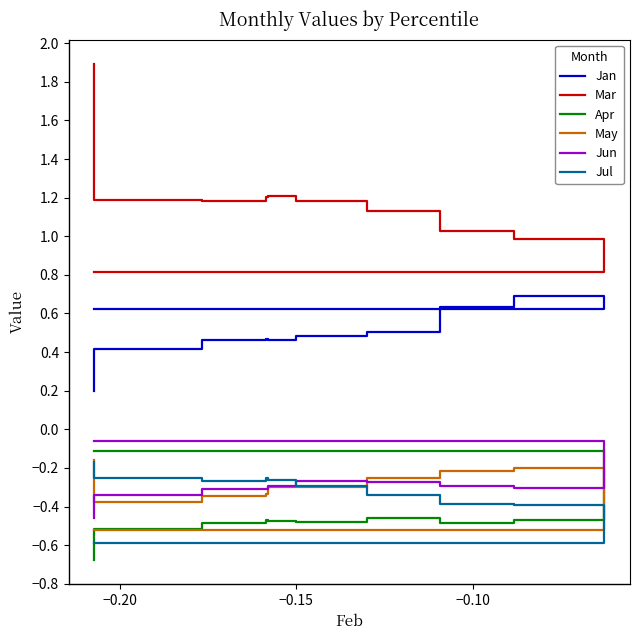

Where is the first local maximum for Jan?

−0.20